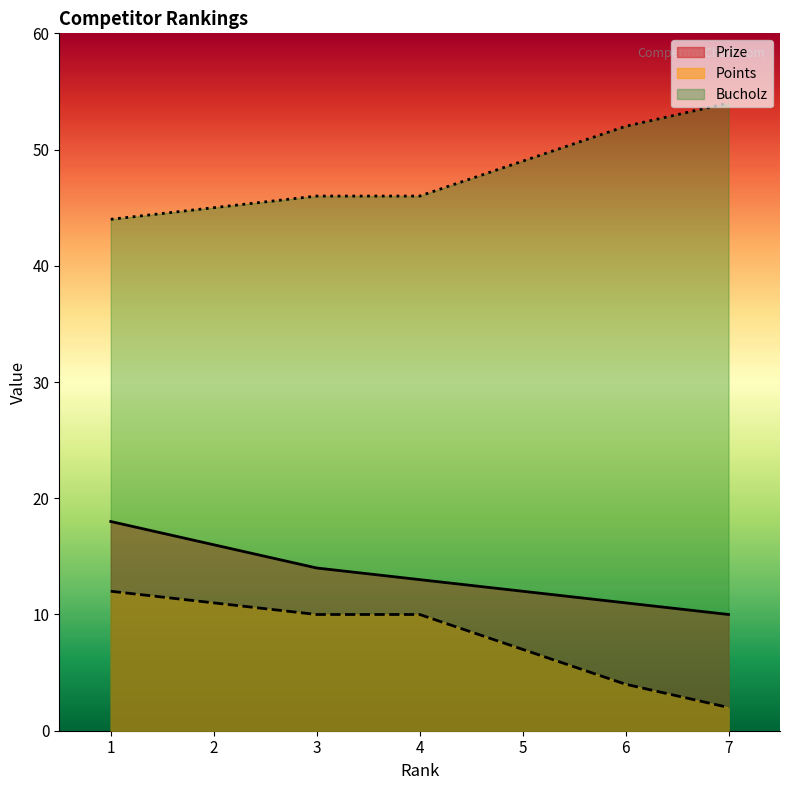

How many categories are shown in the chart?

7